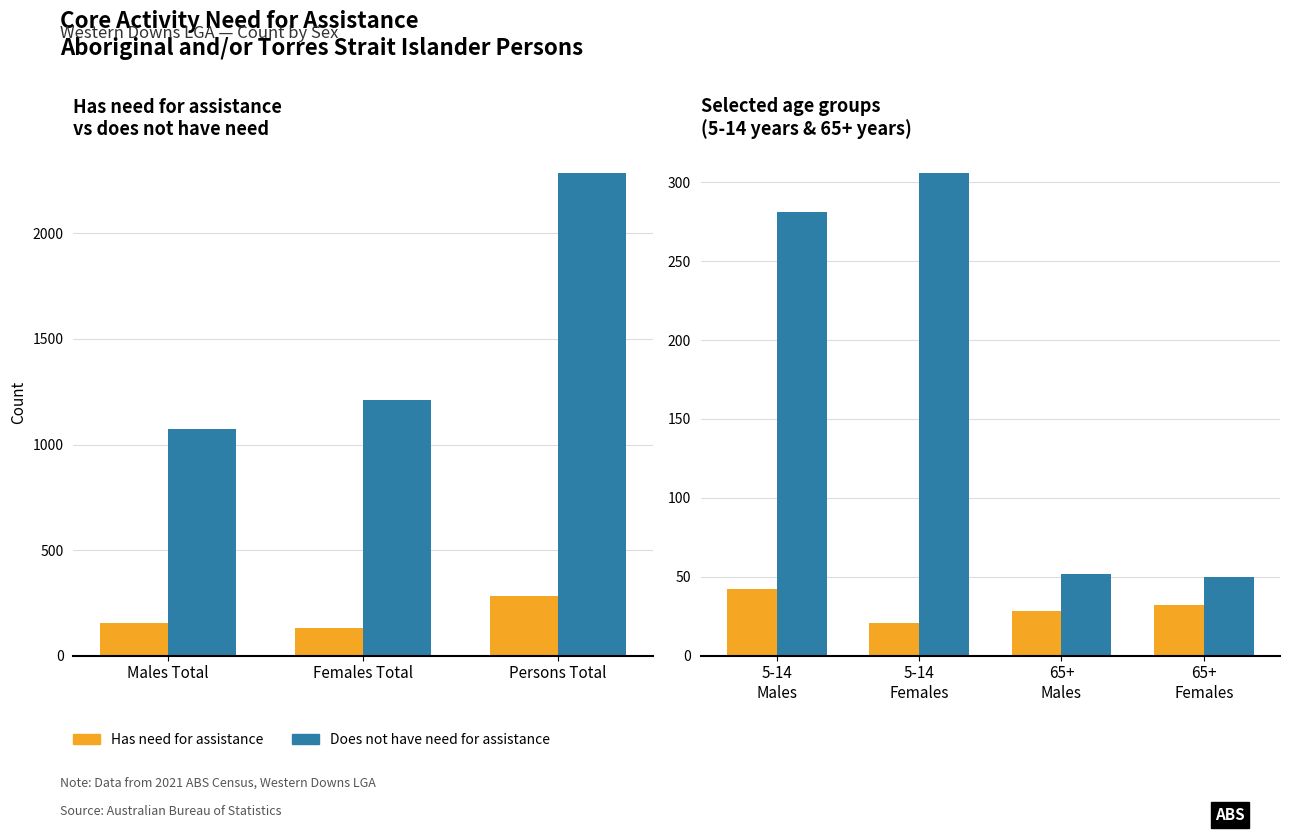

What is the label of the 2nd bar from the right?

Persons Total